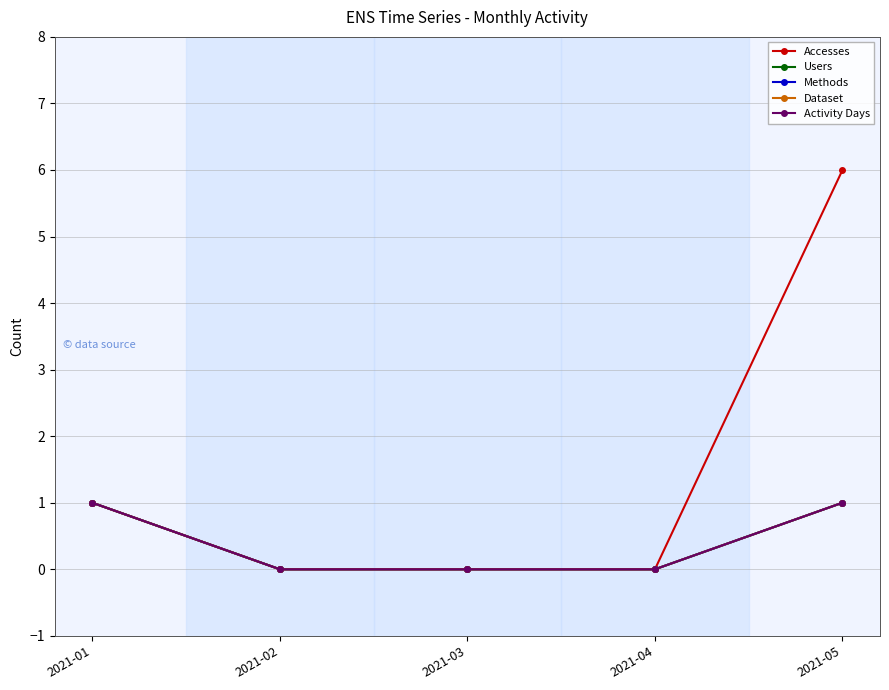

How many series are shown in this chart?

5